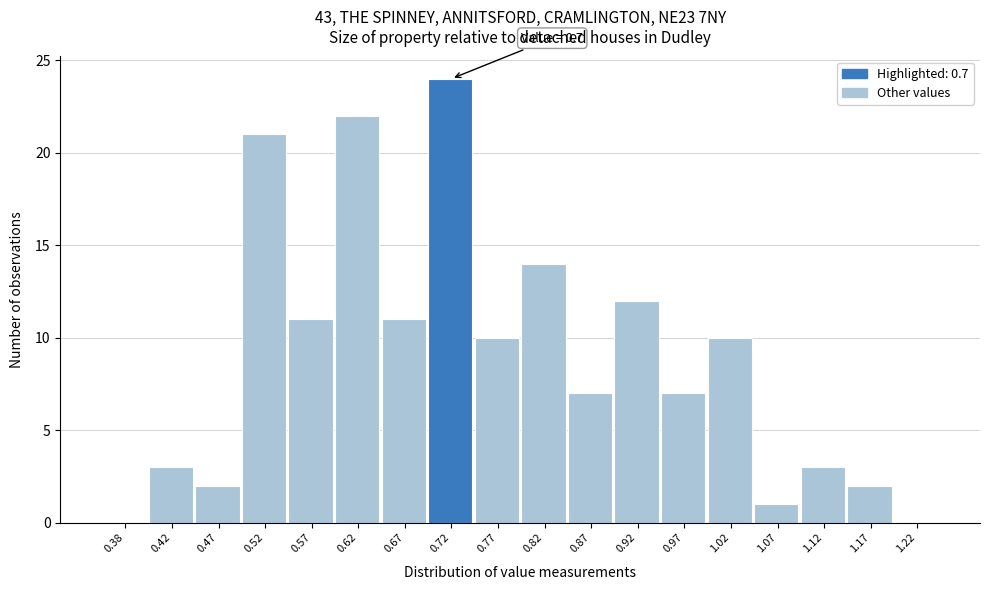

Over which range of the x-axis is the bar tallest?

0.70 to 0.75